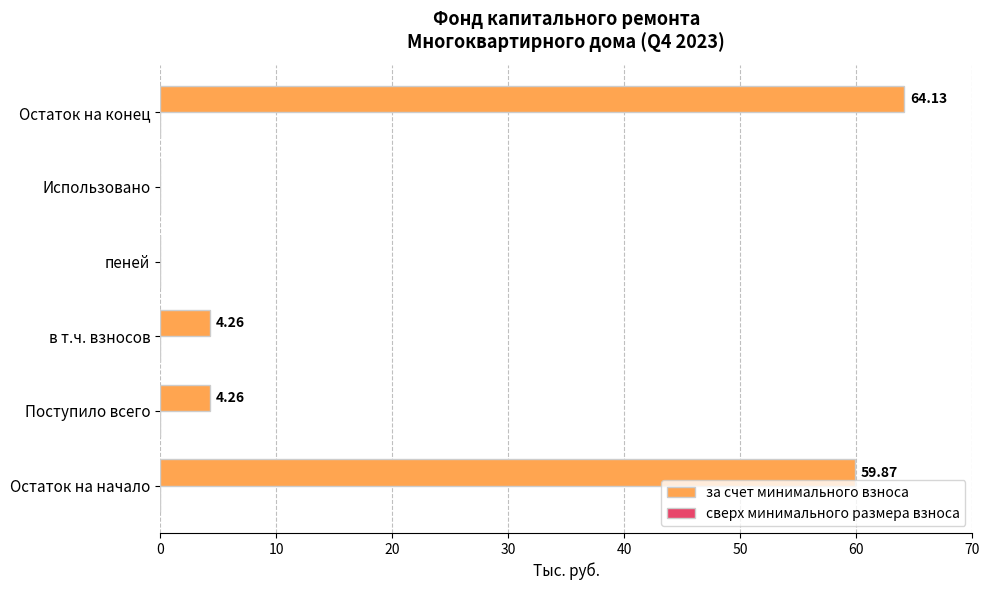

What is the change in value from Остаток на начало to в т.ч. взносов?

-55.6